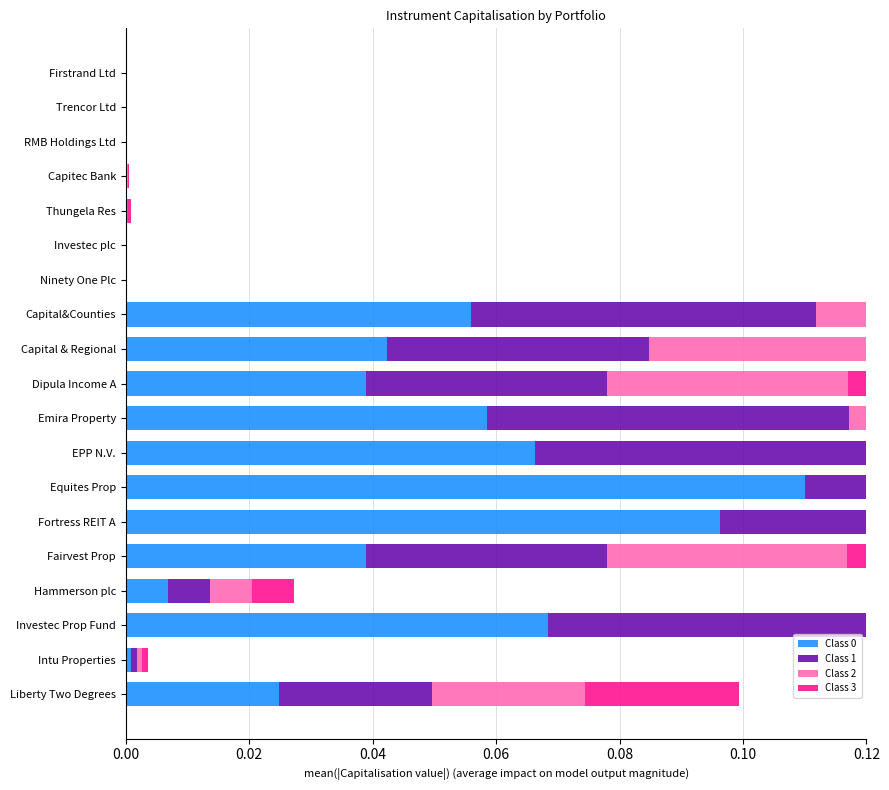

What is the difference between the maximum and minimum values in the Class 3 series?

0.1